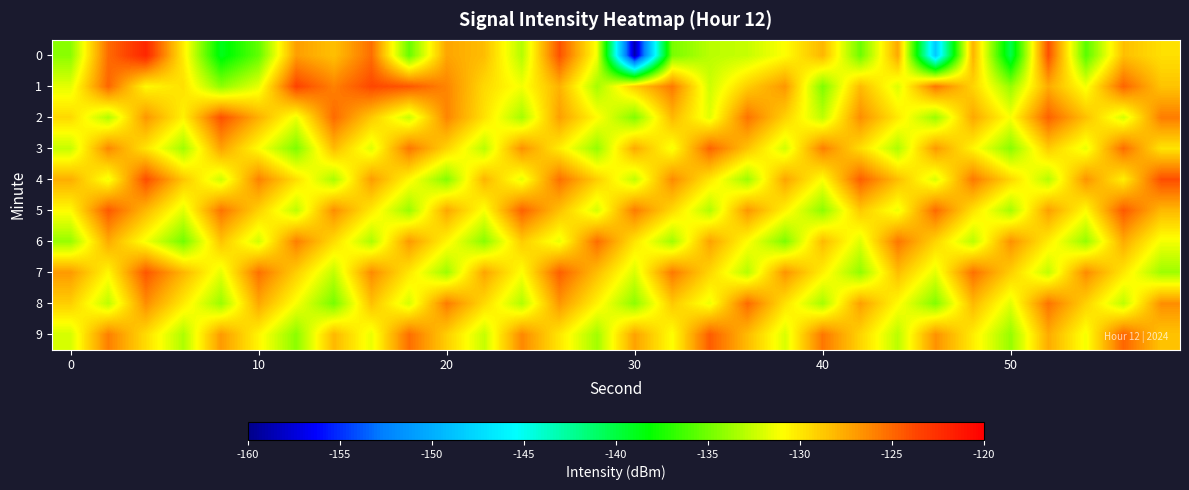

List the series in order of their peak value, lowest first.

6, 8, 3, 9, 5, 7, 2, 4, 1, 0